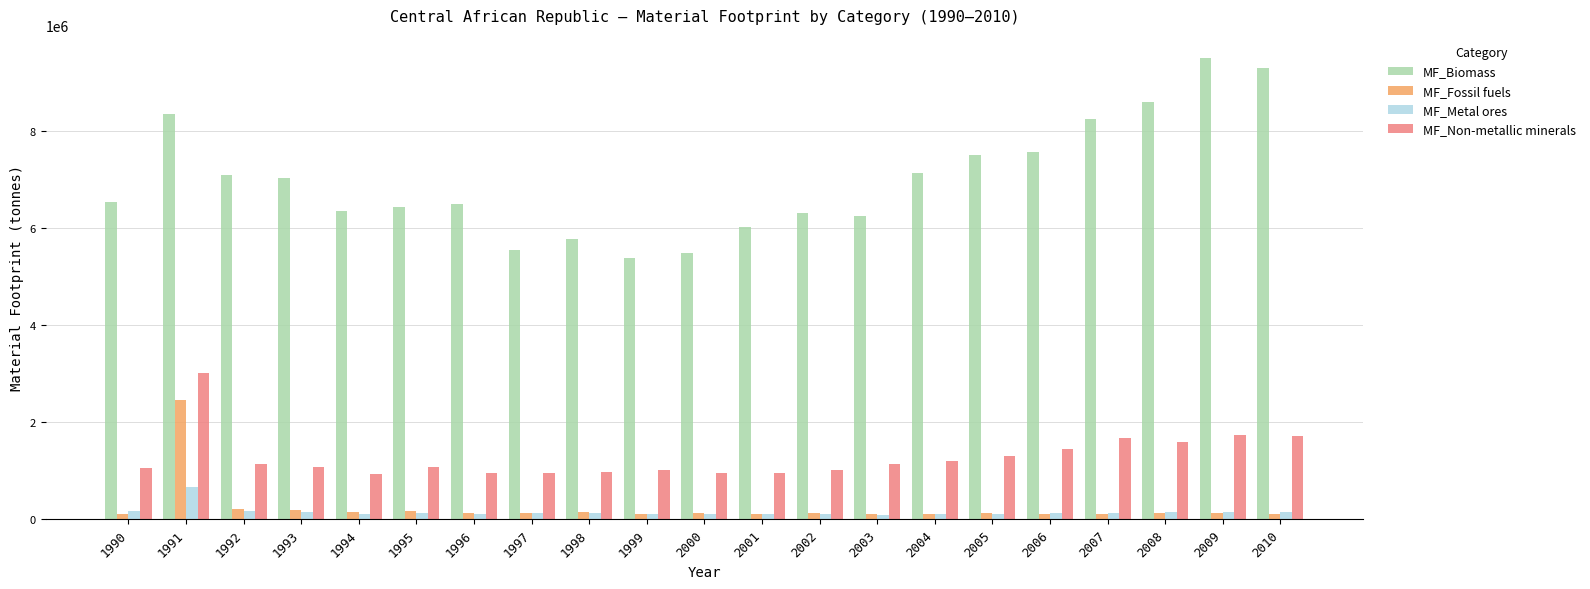

What is the value of the MF_Fossil fuels bar at the 13th from the left?

136000